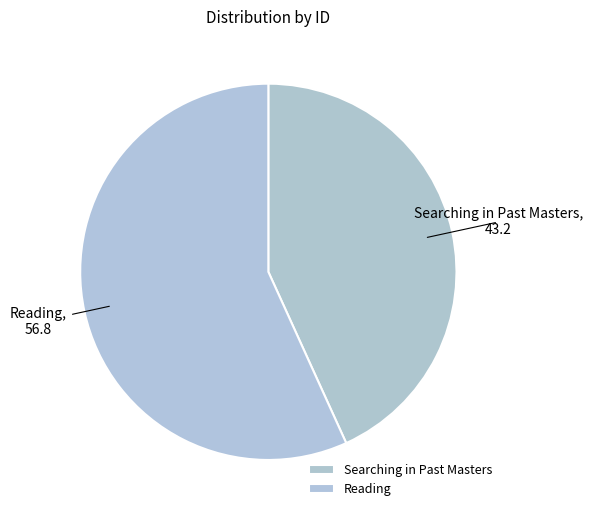

How many slices are in this pie chart?

2